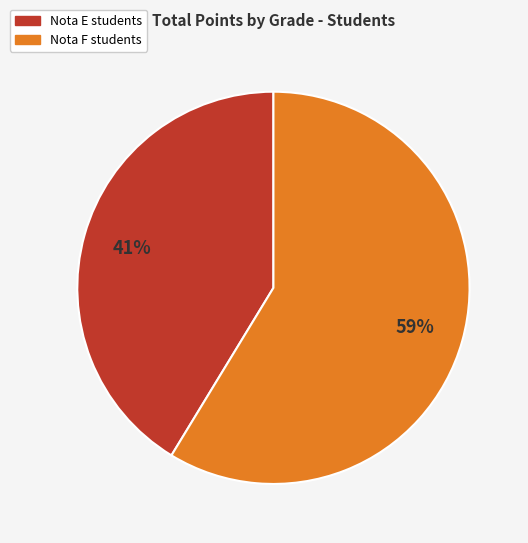

To the nearest percent, what is the average slice percentage?

50%